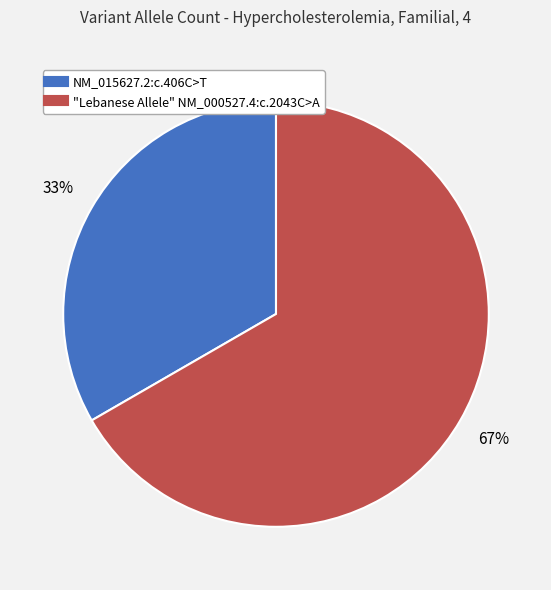

To the nearest percent, what is the average slice percentage?

50%